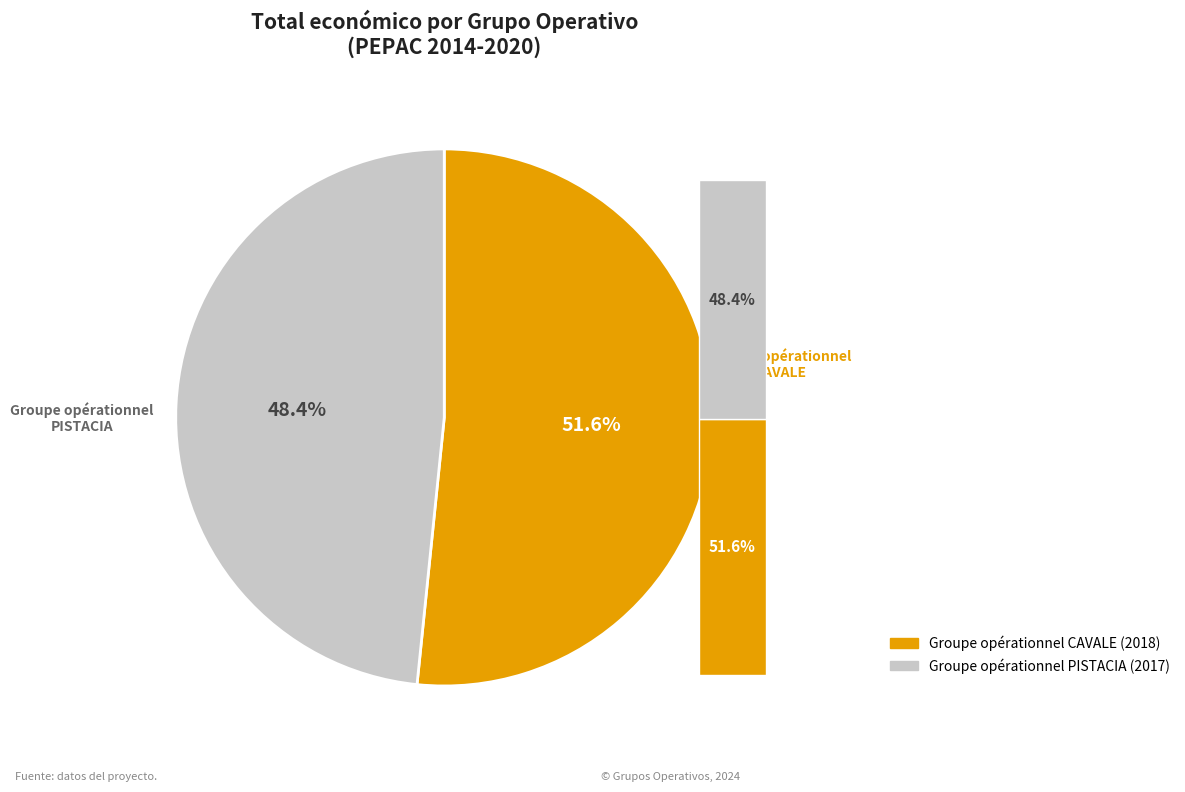

To the nearest percent, what is the average slice percentage?

50%